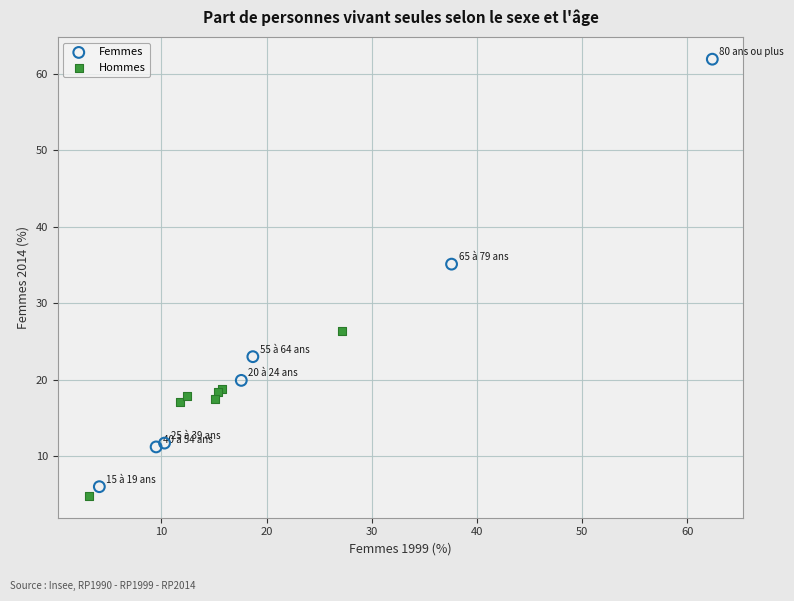

What are all the series names shown in the legend?

Femmes, Hommes